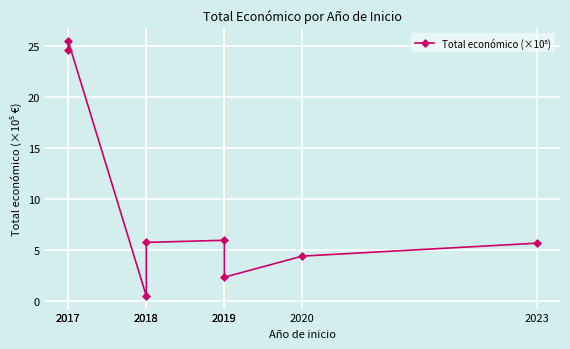

What is the change in value from 2017 to 2019?

-23.2